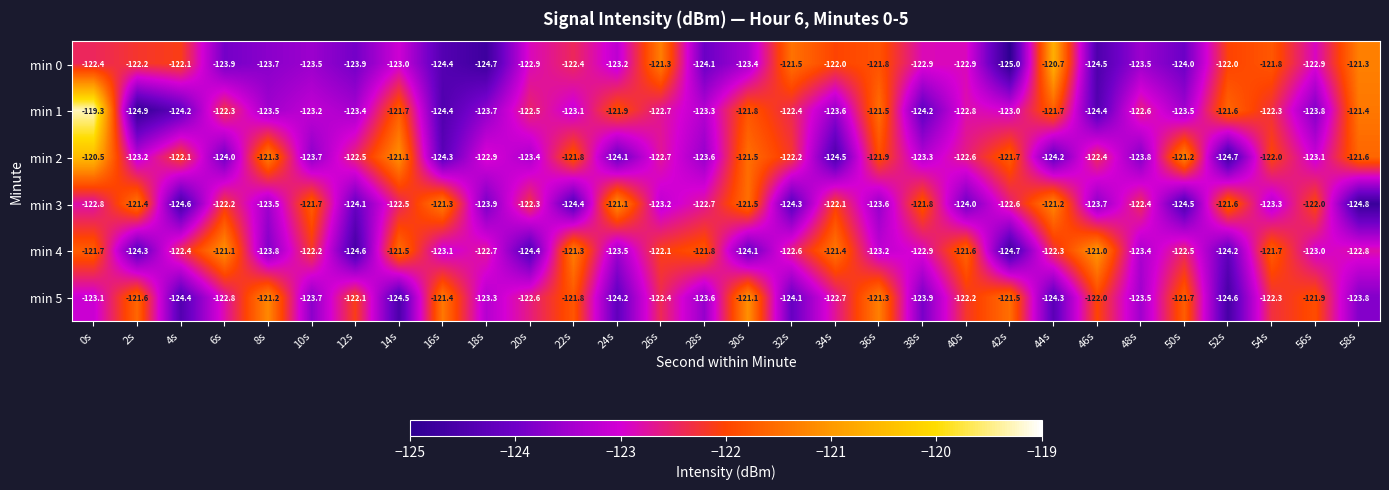

What is the smallest value displayed?

-125.0